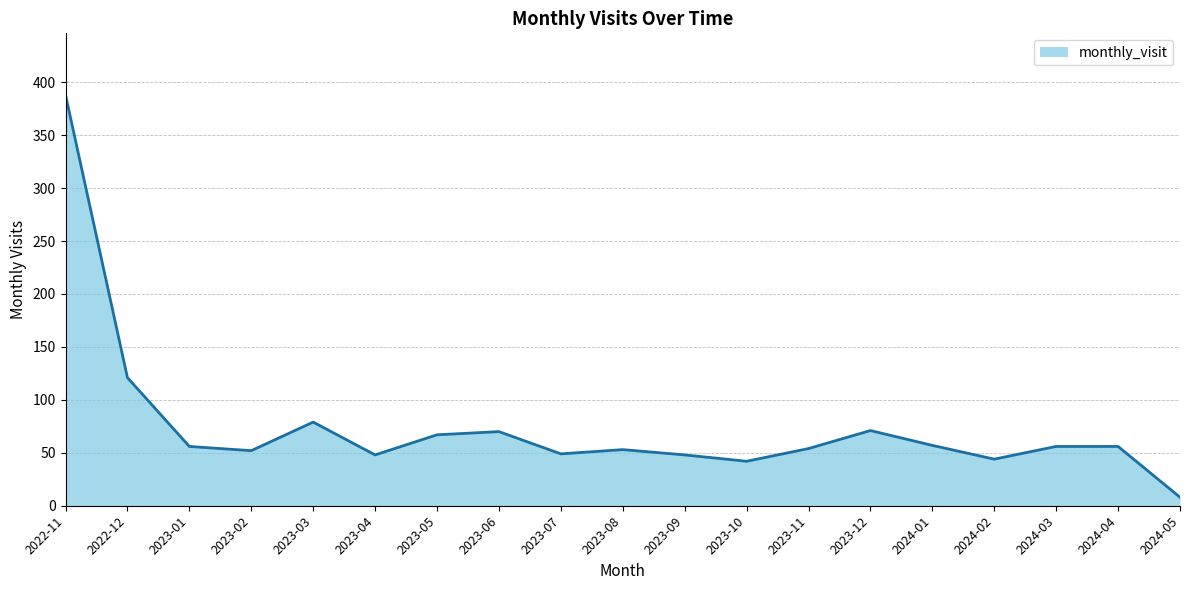

True or false: the data shows 250 at 2022-11.

False